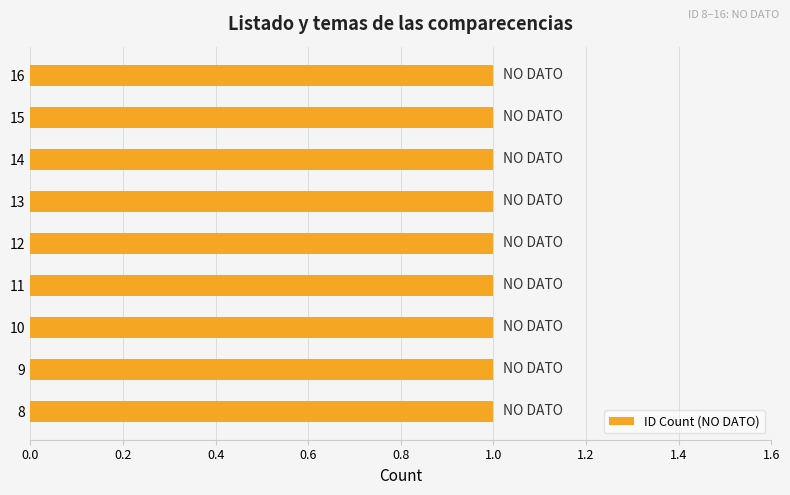

How many data points are less than 12?

4